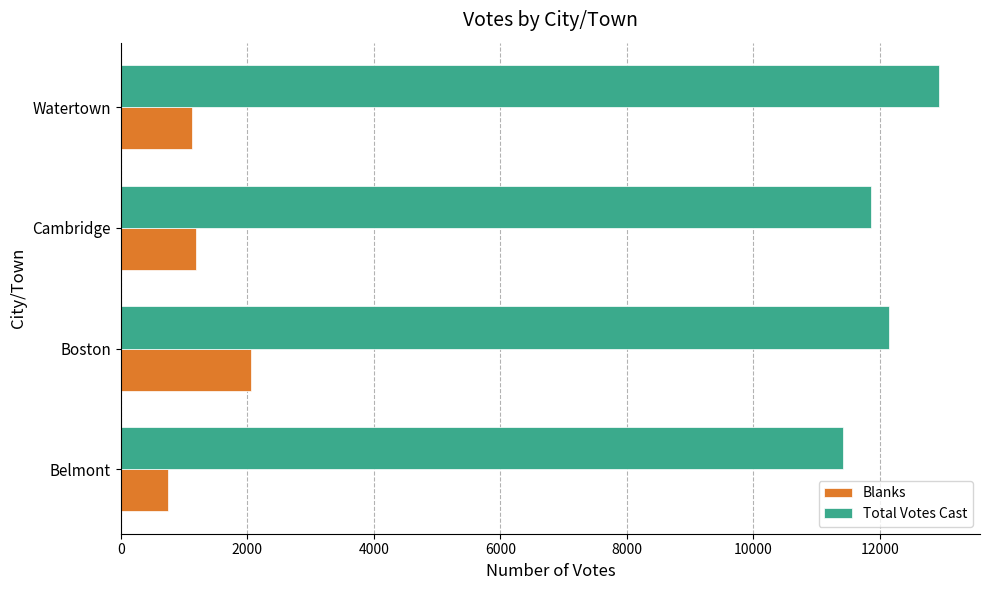

What is the difference between the highest and lowest values at Boston?

10079